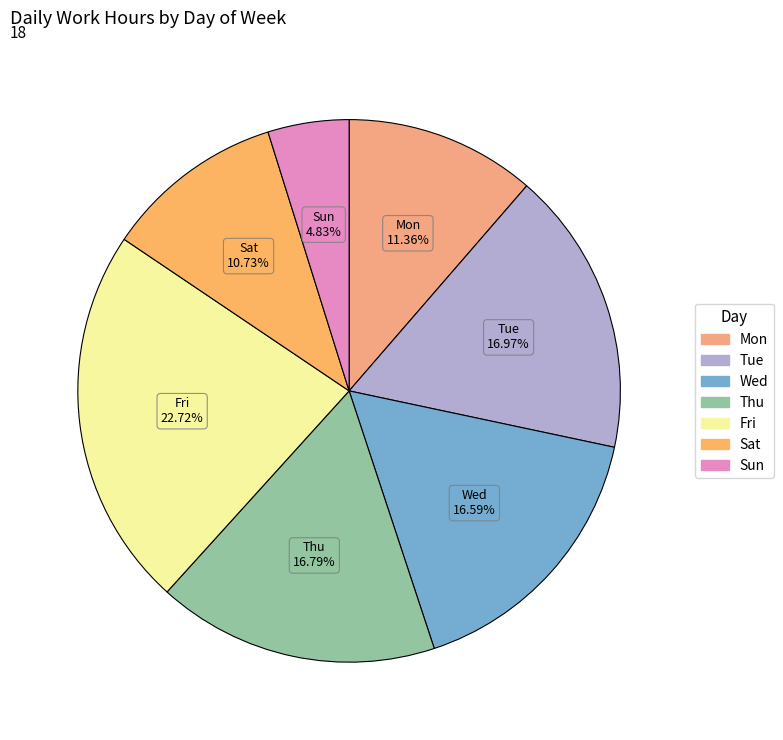

How many segments does this pie chart have?

7